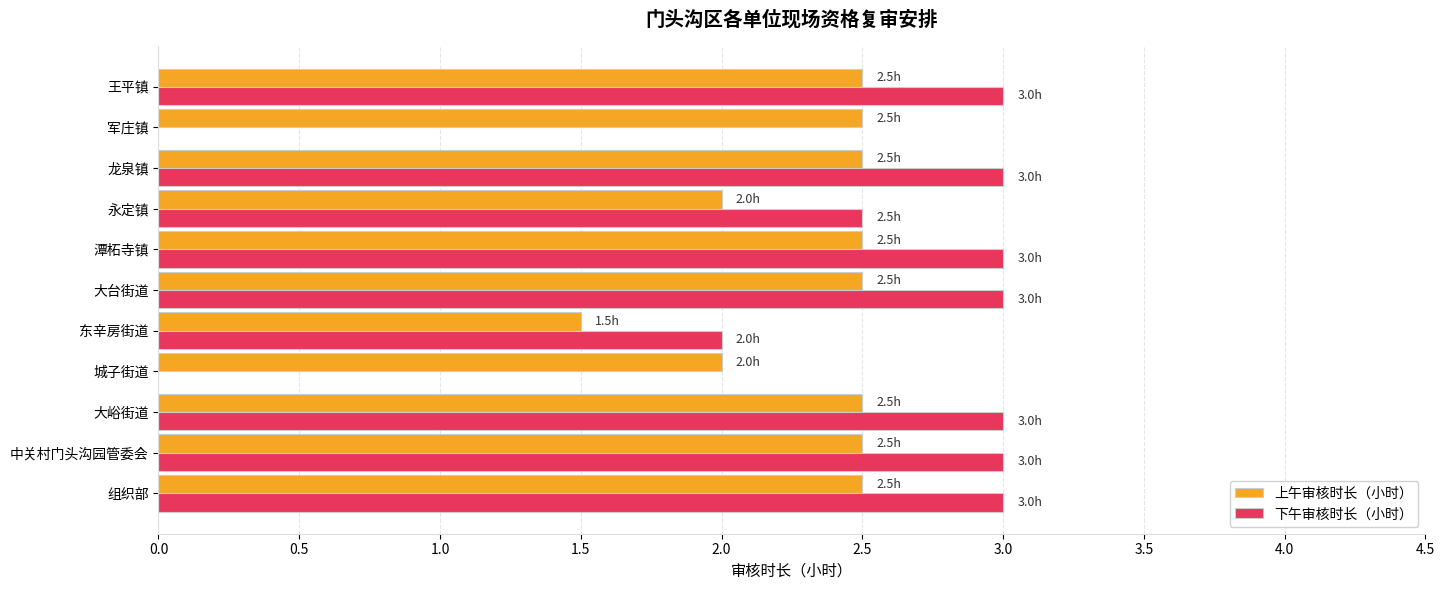

Between 城子街道 and 龙泉镇, which series saw the biggest shift?

下午审核时长（小时）